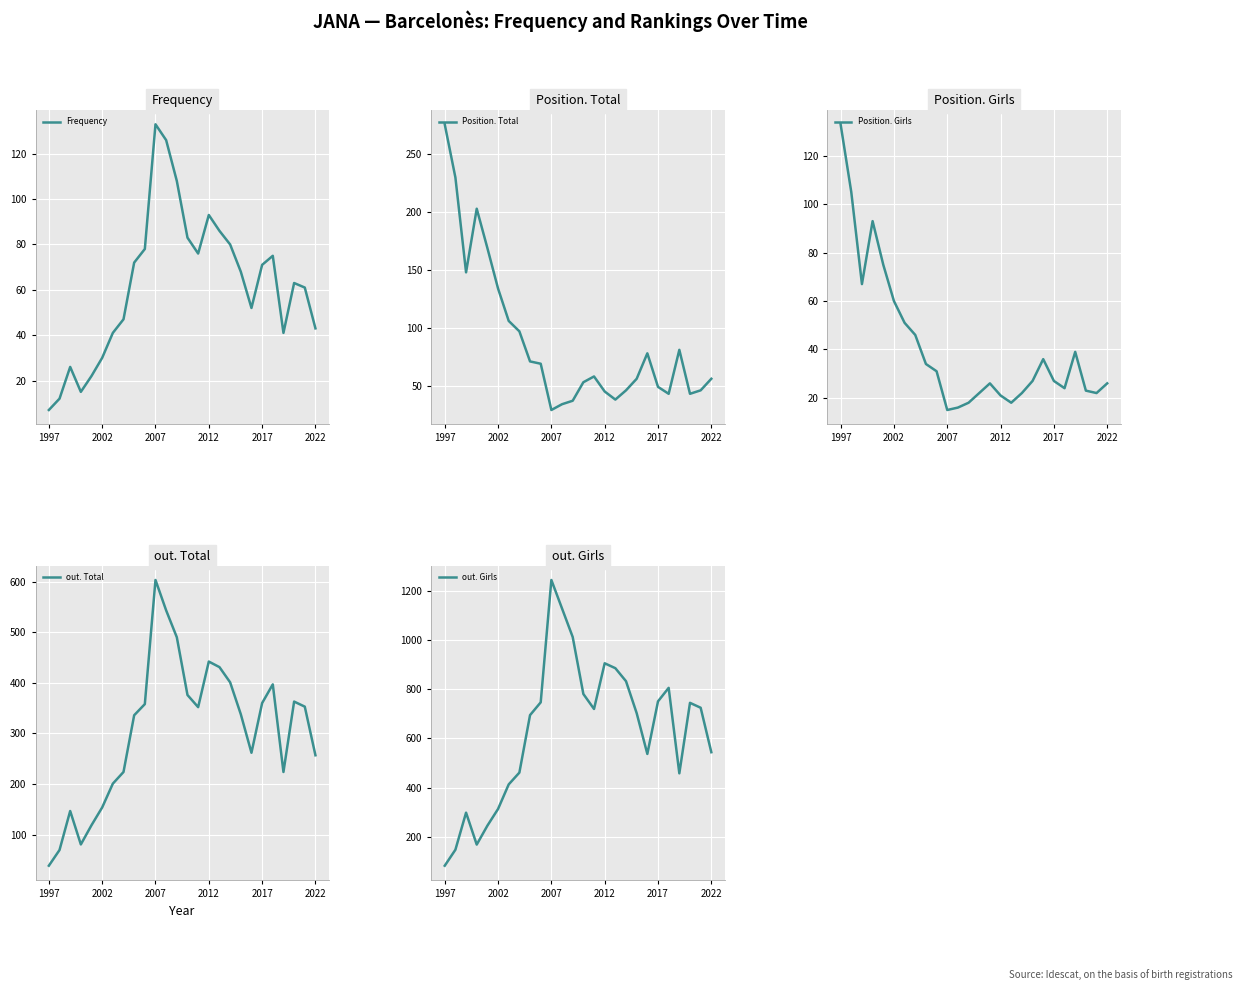

What is the greatest value displayed?

1245